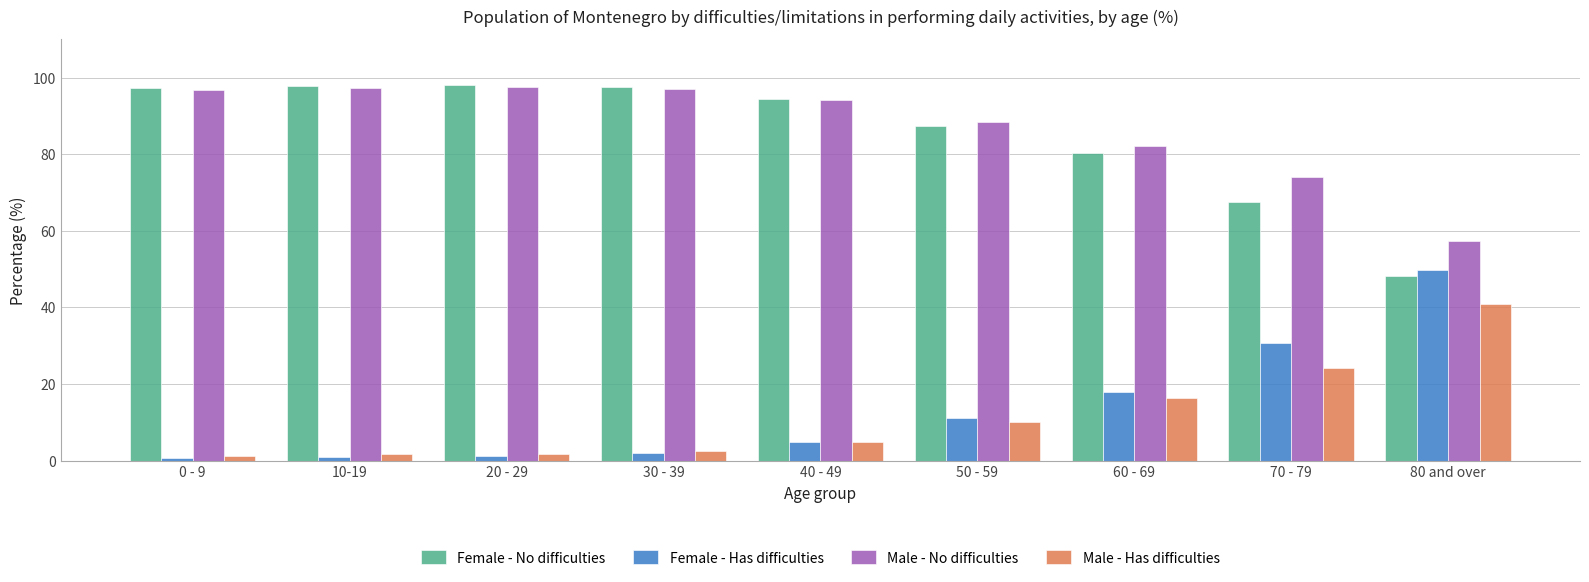

The value of Female - Has difficulties at 40 - 49 is 4.8. True or false?

True